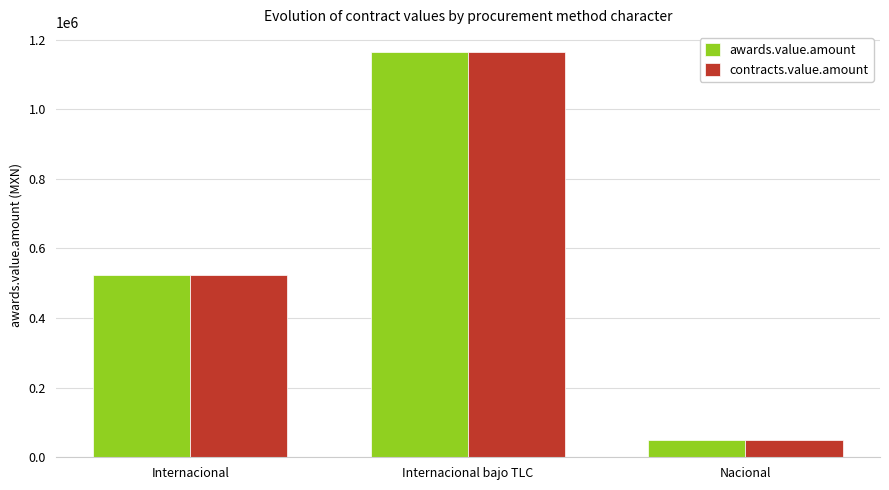

How many groups of bars are there?

3